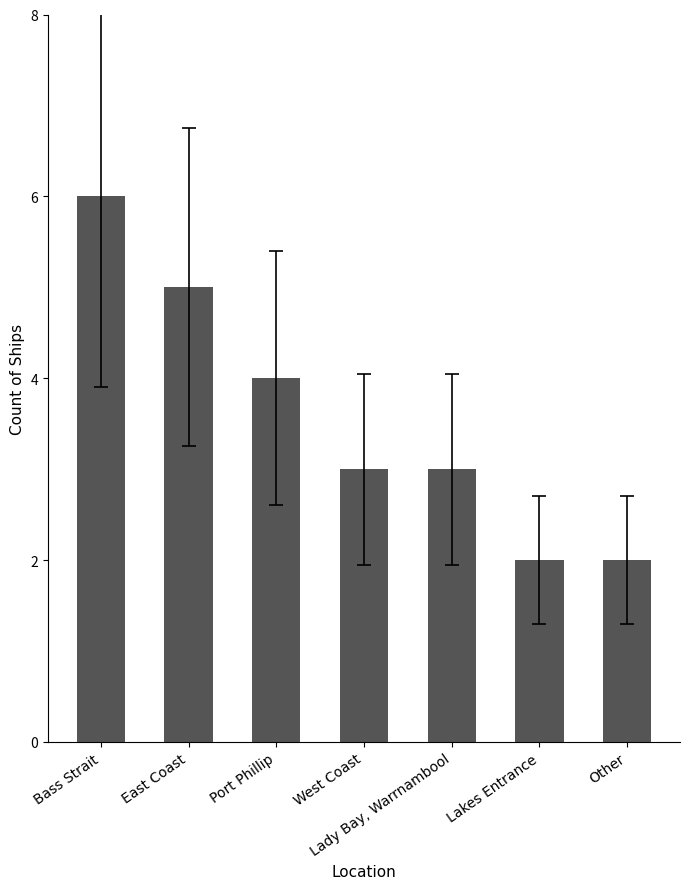

What is the sum of all values?

25